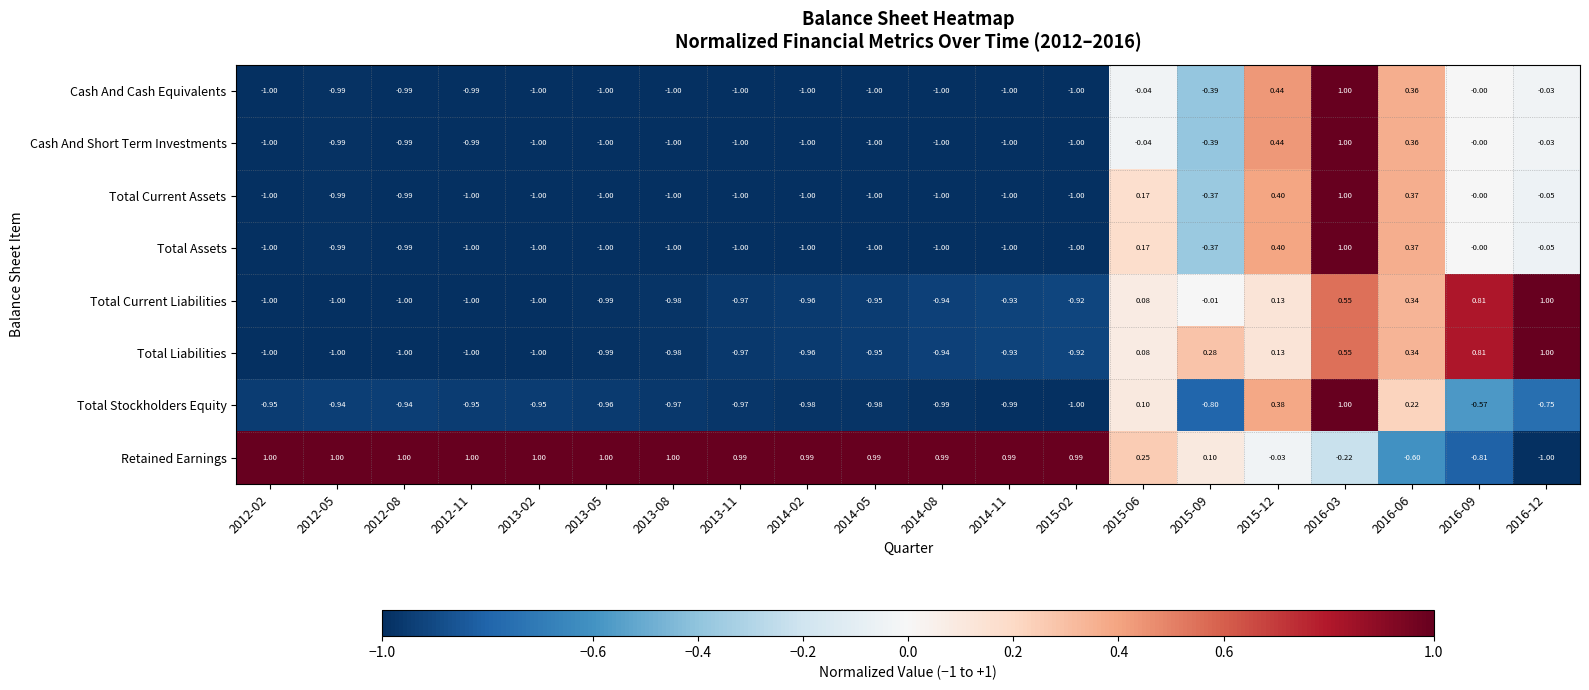

Which series has the largest total across all categories?

Retained Earnings